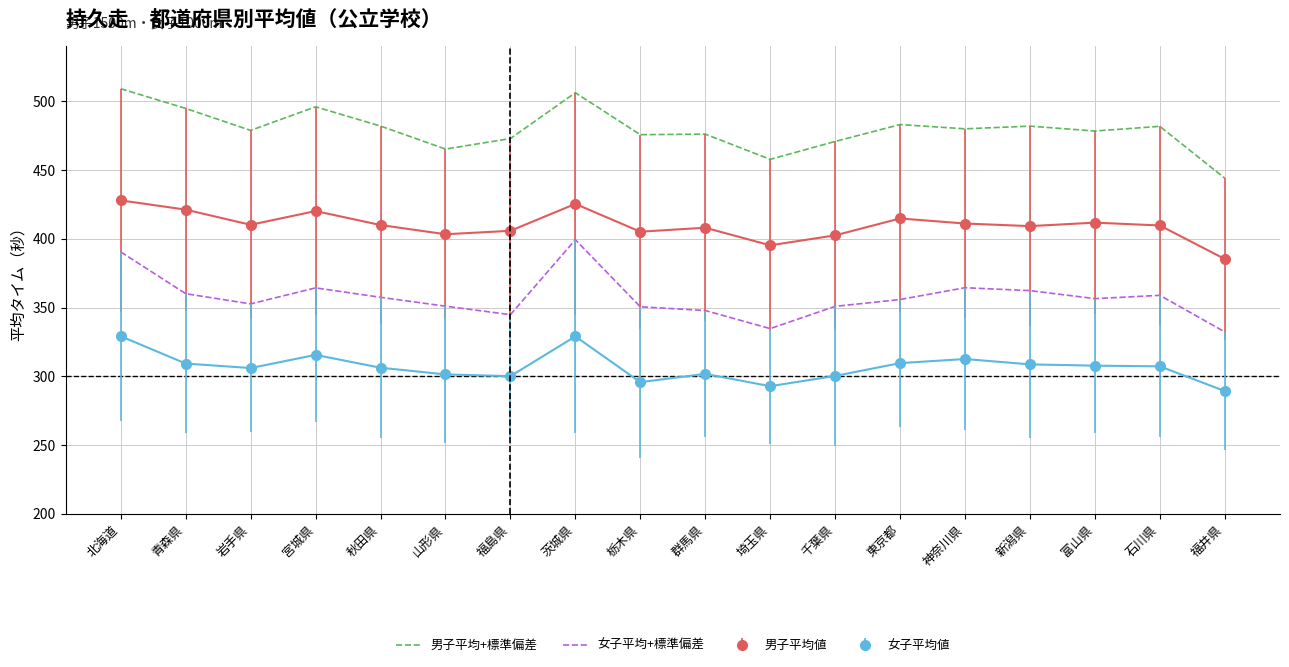

Which series has the largest total across all categories?

男子平均+標準偏差